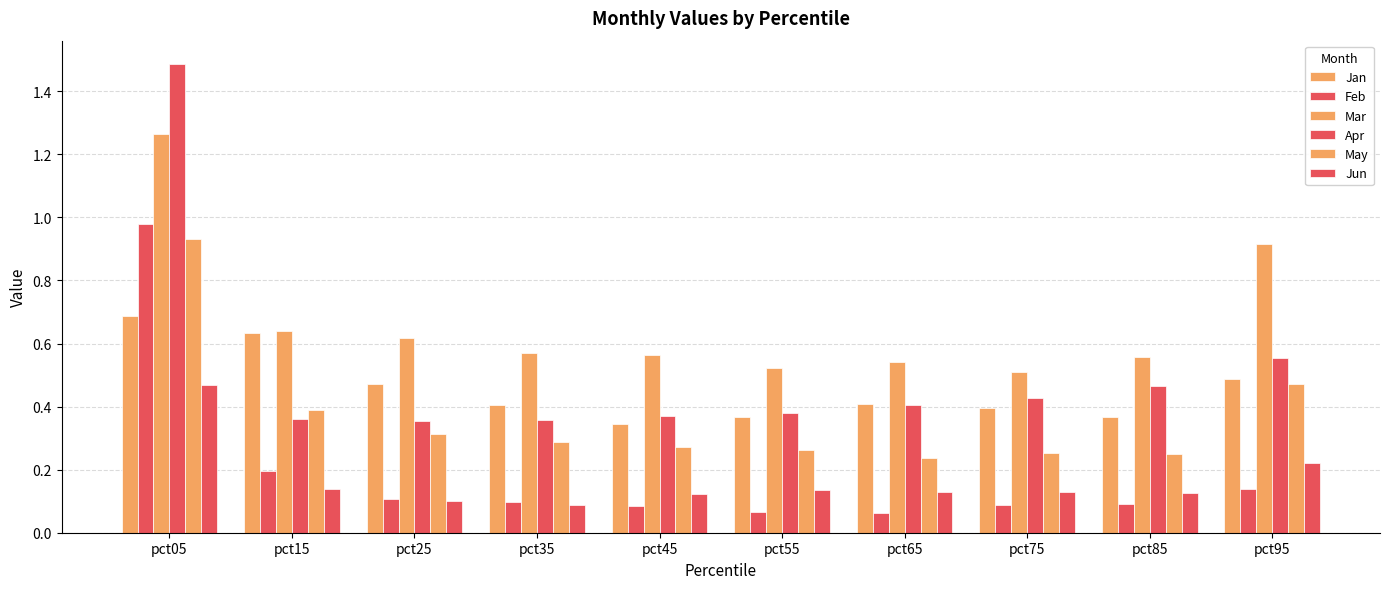

How many series are shown in this chart?

6